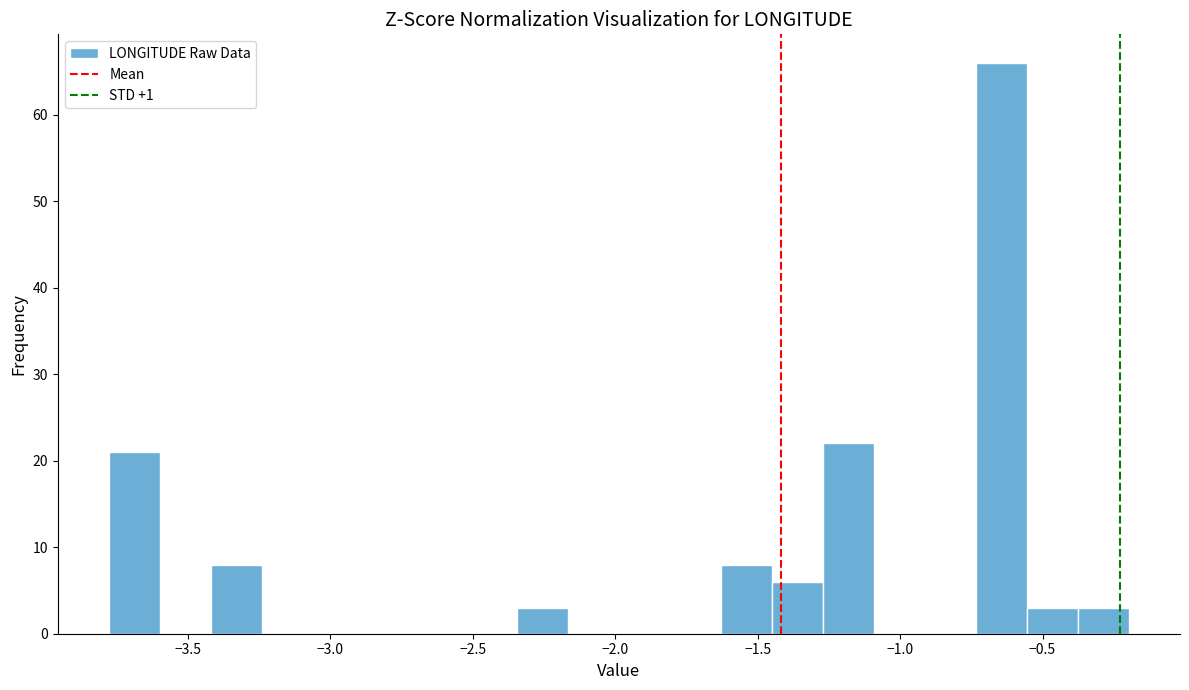

Around what value on the x-axis is the tallest bar? Give the approximate position of its centre, as read against the axis.

-0.65